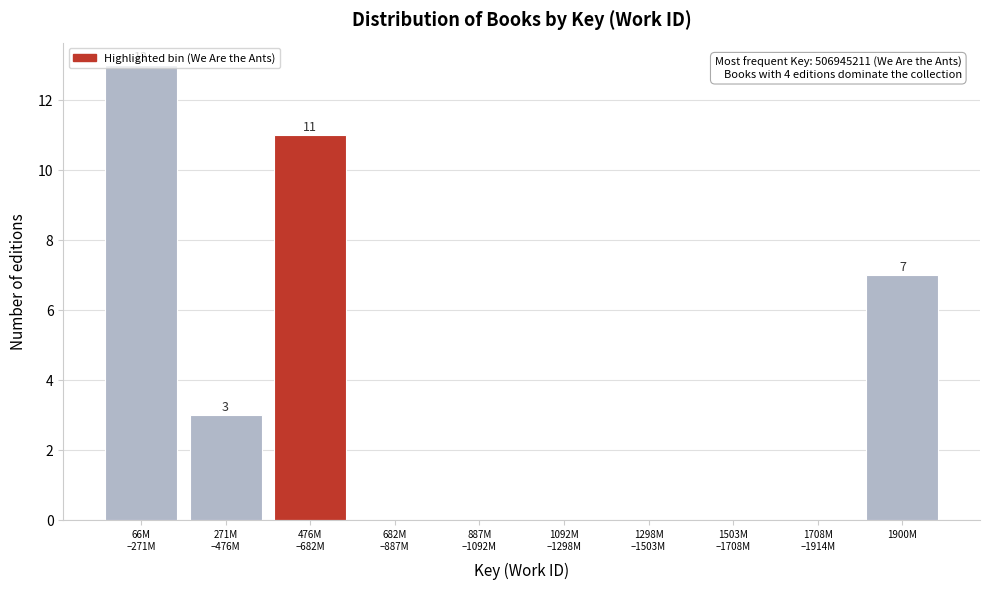

The chart shows a value of 5 at 1900M. True or false?

False